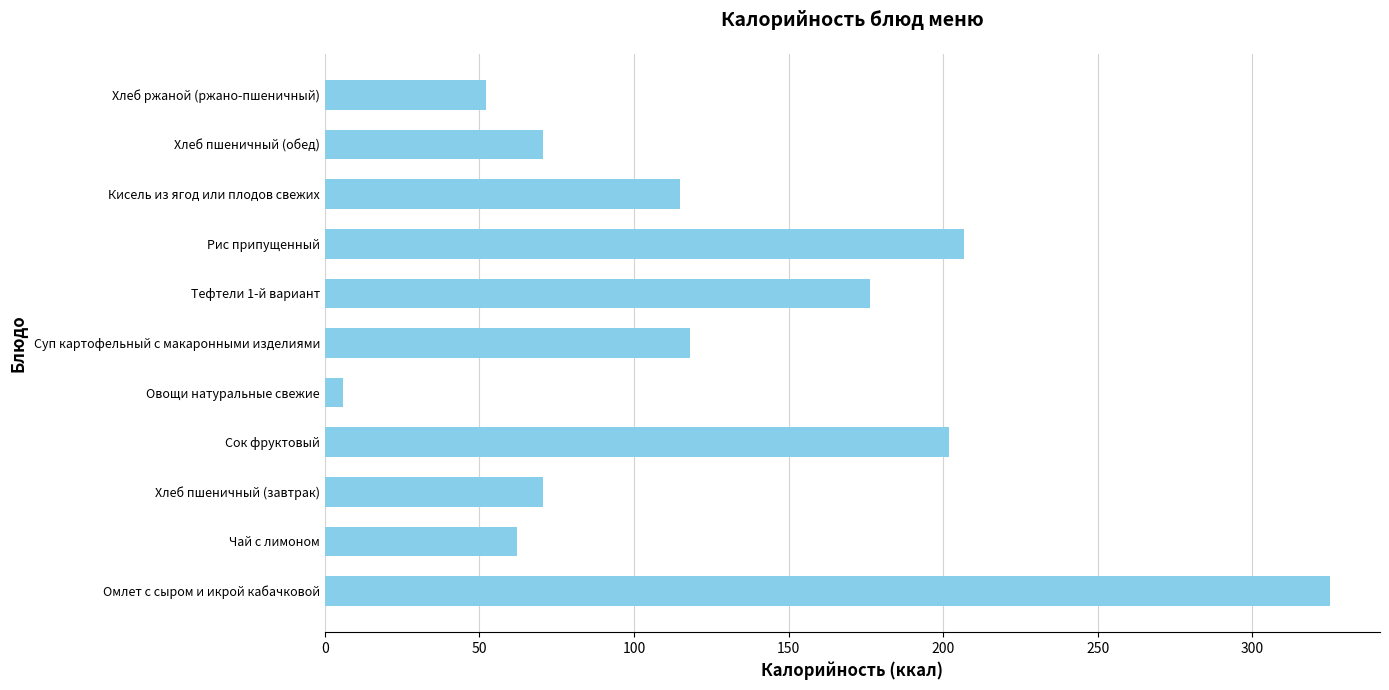

True or false: the data shows 19.5 at Хлеб пшеничный (завтрак).

False